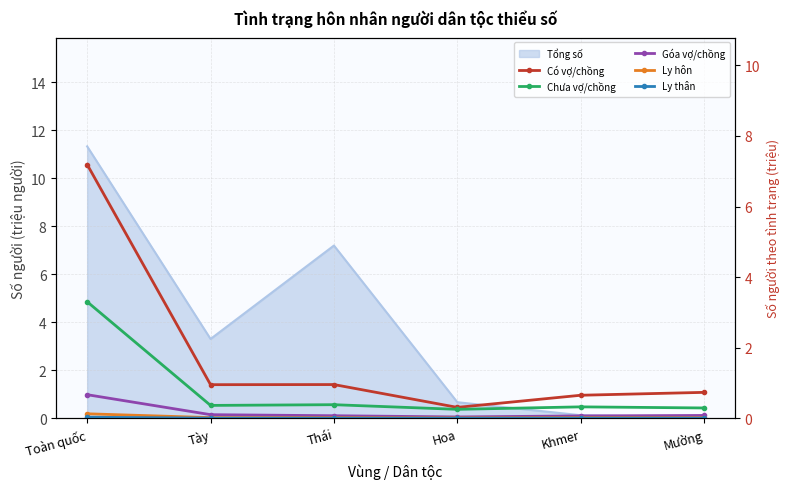

How many lines are shown in the chart?

5